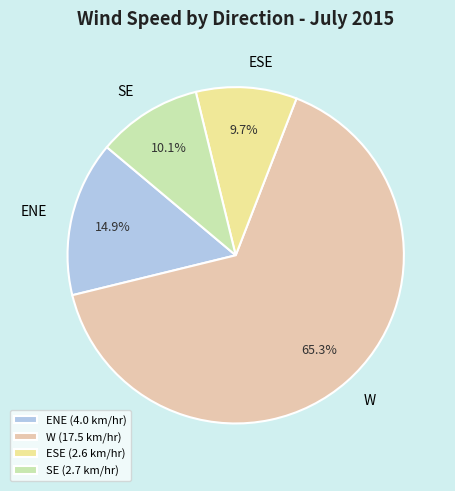

What is the majority slice?

W (17.5 km/hr)